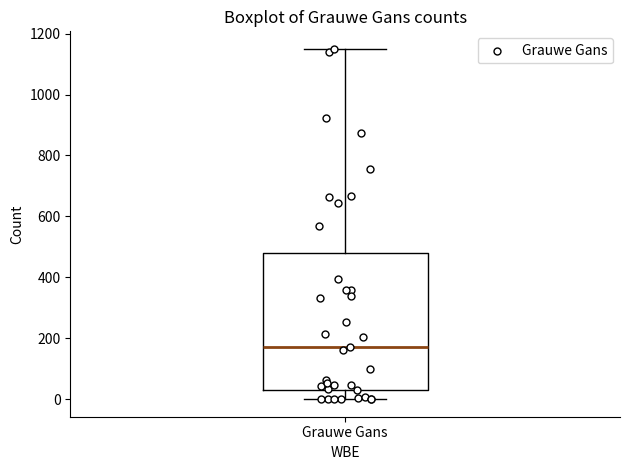

Transcribe this box plot: give where the median line is, the range the box spans, and where the two whiskers end, as read against the y-axis. The values are not printed on the chart, so give them approximately, as read against the axis.

median 180, box 40 to 480, whiskers 0 to 1160